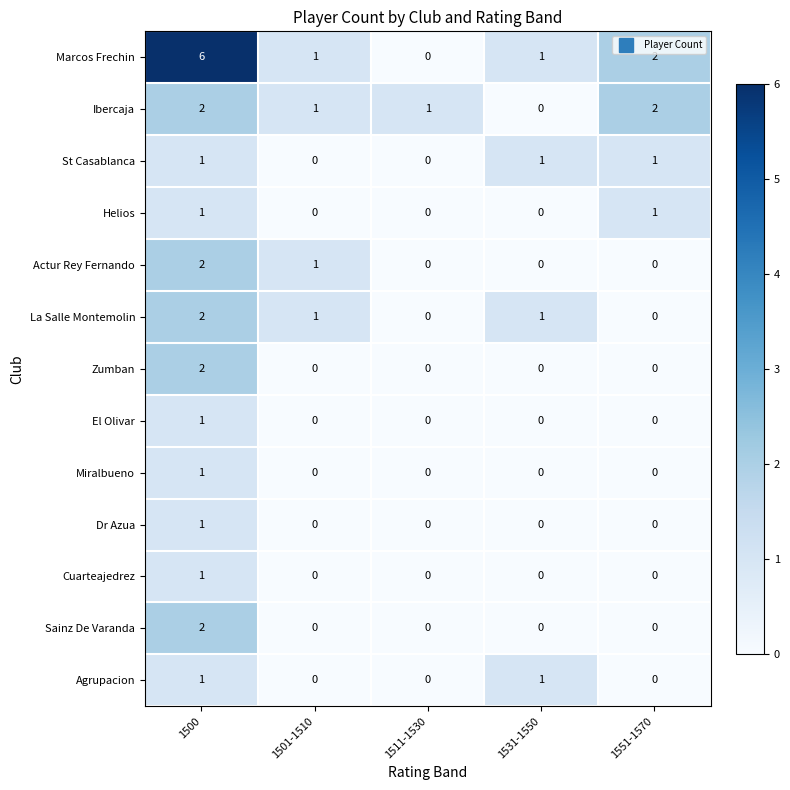

How many data points does each series have?

5